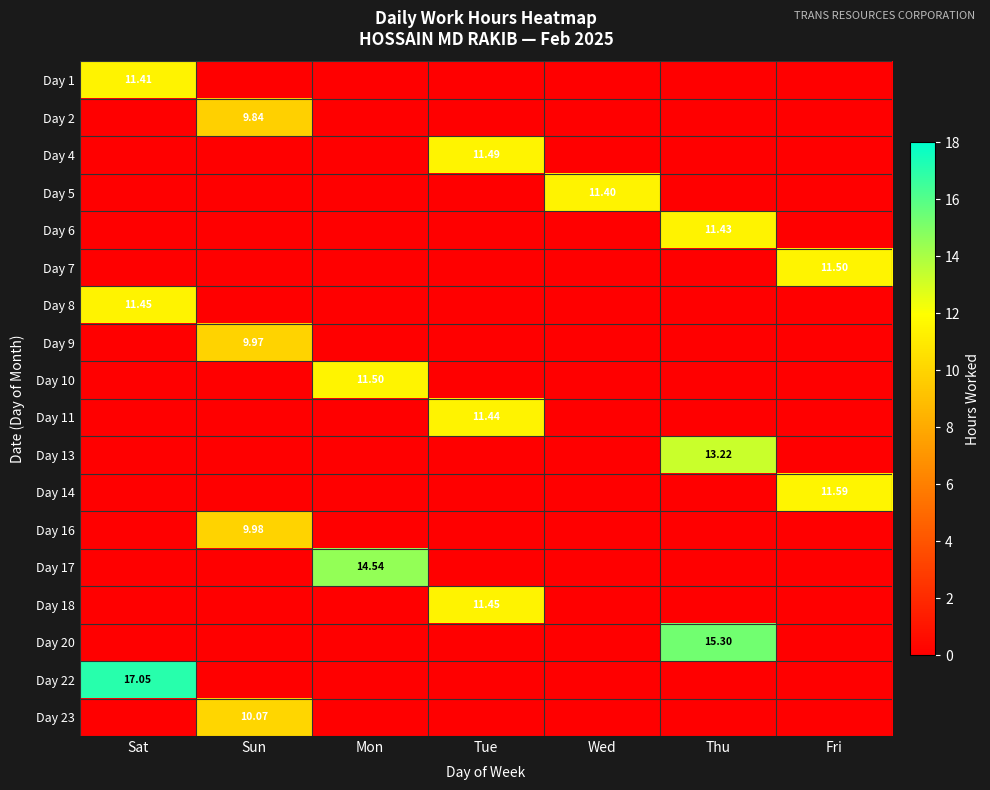

Between Sat and Wed, which is larger?

Sat